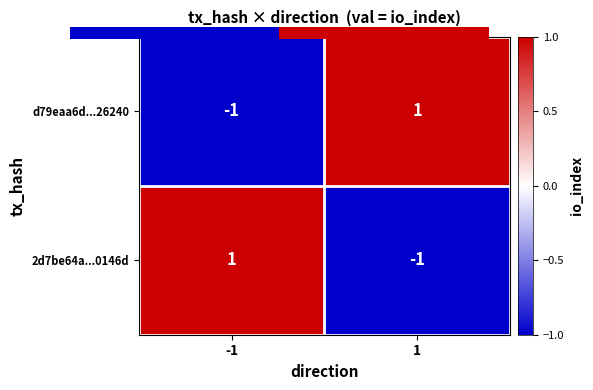

At -1, list the series in order from largest to smallest.

2d7be64a...0146d, d79eaa6d...26240